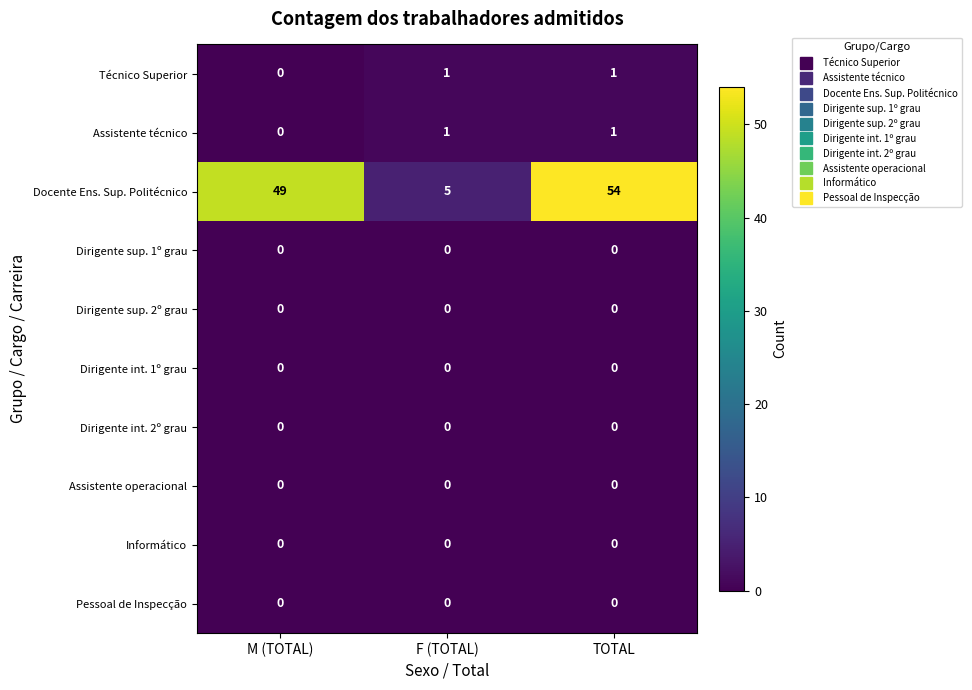

The value of Informático at M (TOTAL) is 0. True or false?

True